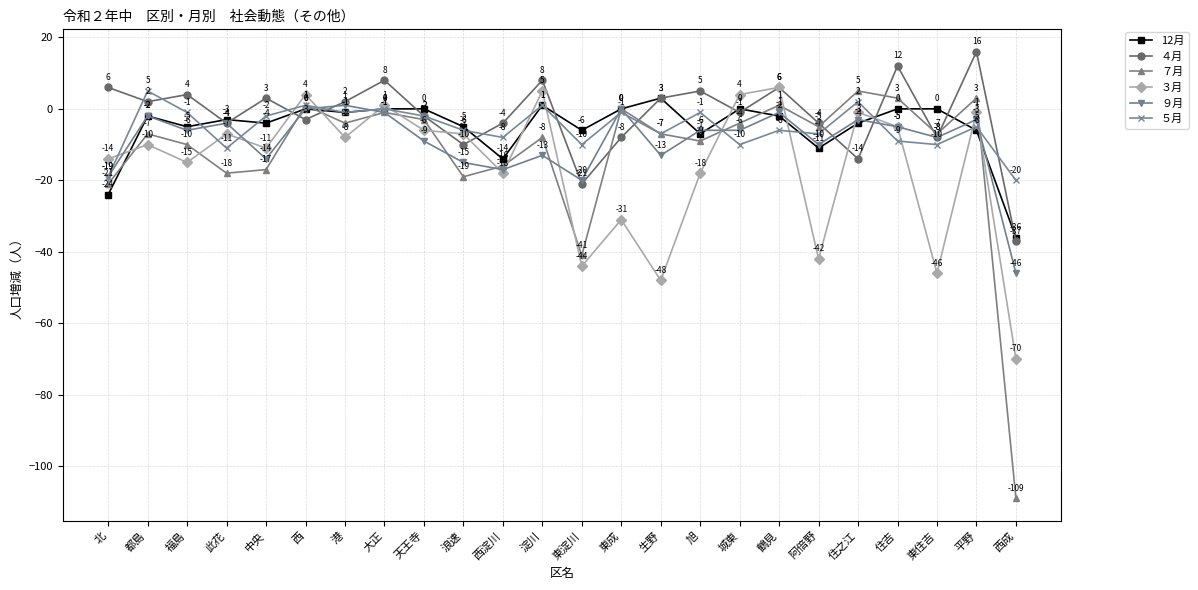

How many values in the 12月 series exceed -2?

10